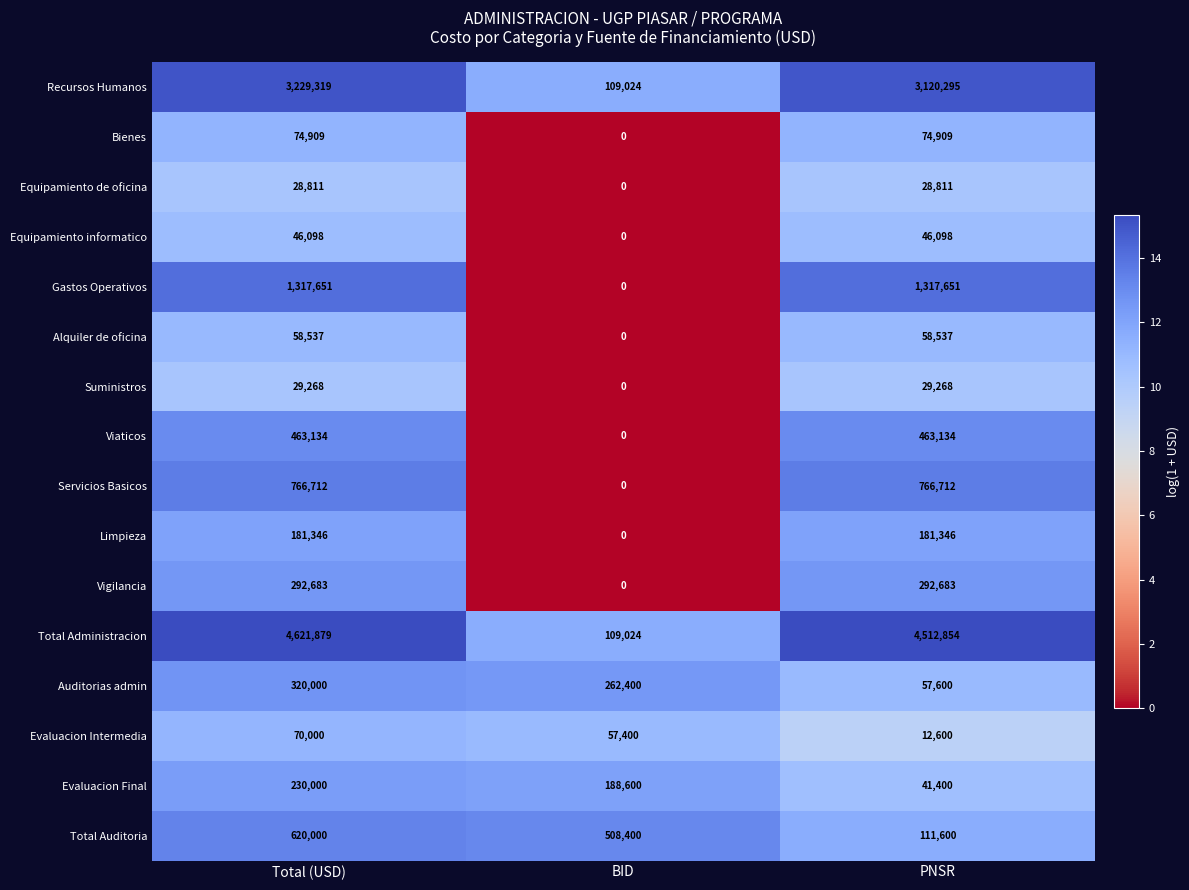

Count the Limpieza values in the range 0 to 181346.

3